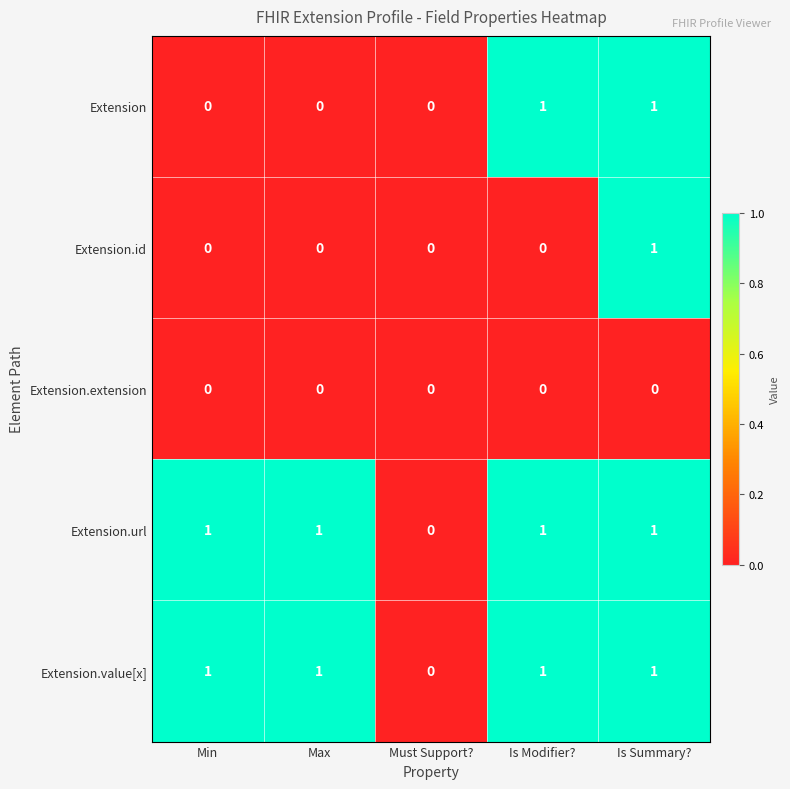

Reading left to right, what are all the values shown in this chart?

Extension: 0	0	0	1	1
Extension.id: 0	0	0	0	1
Extension.extension: 0	0	0	0	0
Extension.url: 1	1	0	1	1
Extension.value[x]: 1	1	0	1	1